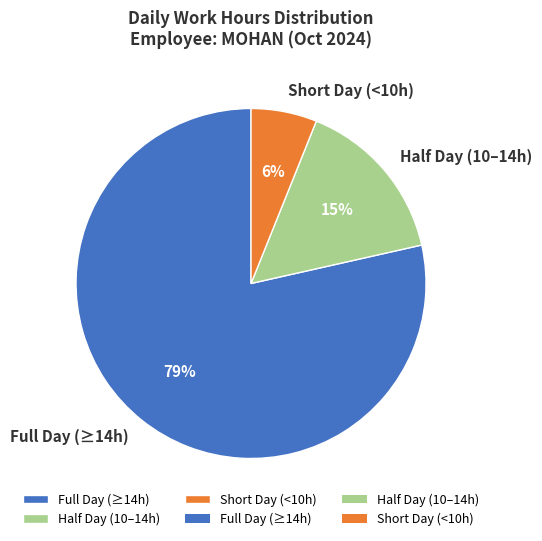

What percentage is the Short Day (<10h) slice, to the nearest percent?

6%